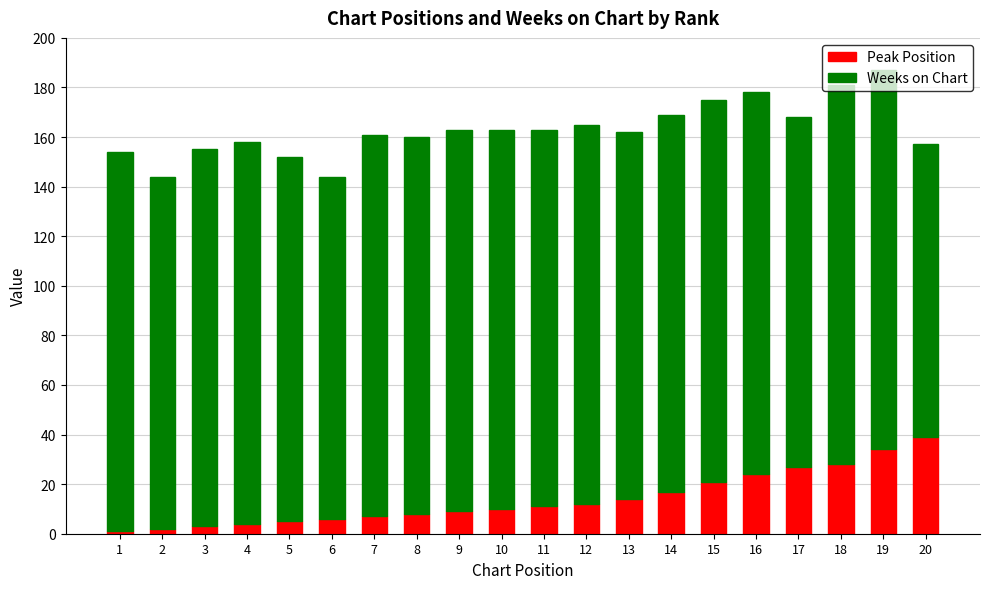

What is the maximum value for Peak Position?

39